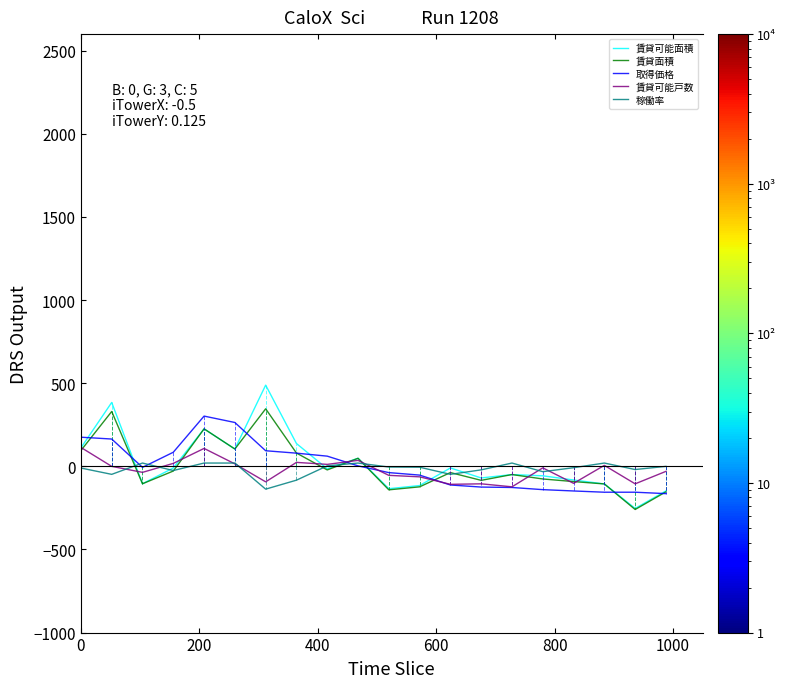

How many positive values does the 賃貸面積 series have?

7